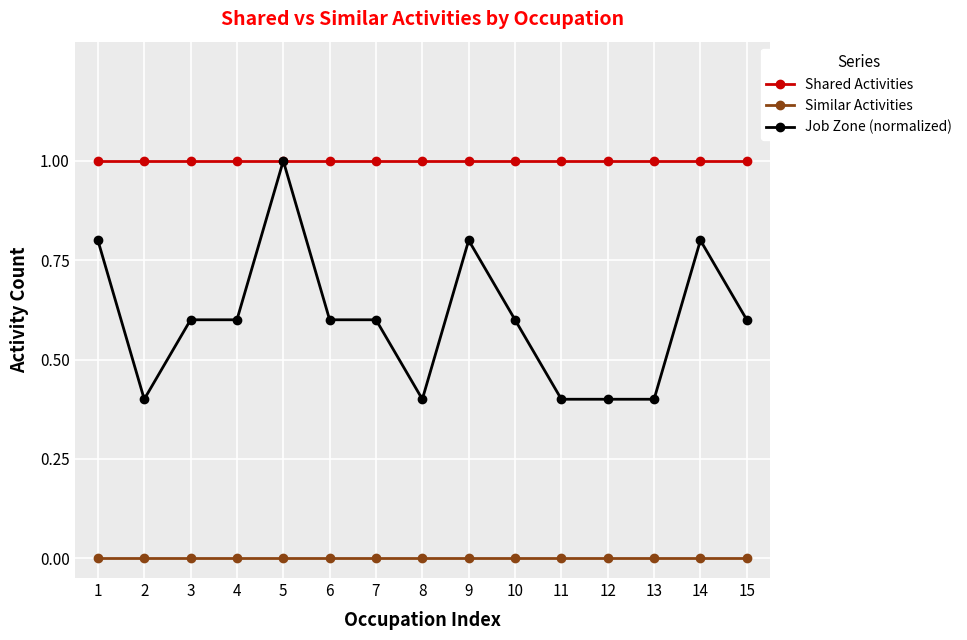

Is the value of Shared Activities at 13 greater than the value of Similar Activities at 13?

Yes